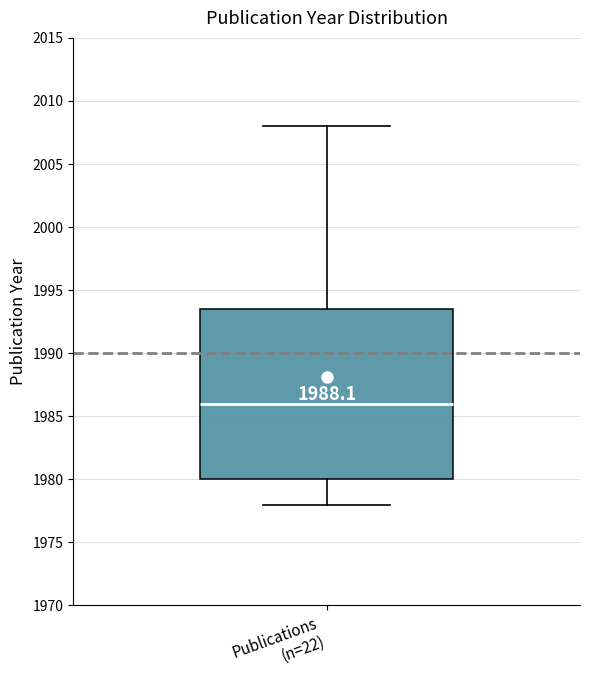

Read this box plot against the y-axis: the position of the median line, the range covered by the box, and the ends of both whiskers. The values are not printed on the chart, so give them approximately, as read against the axis.

median 1986.0, box 1980.0 to 1993.5, whiskers 1978.0 to 2008.0